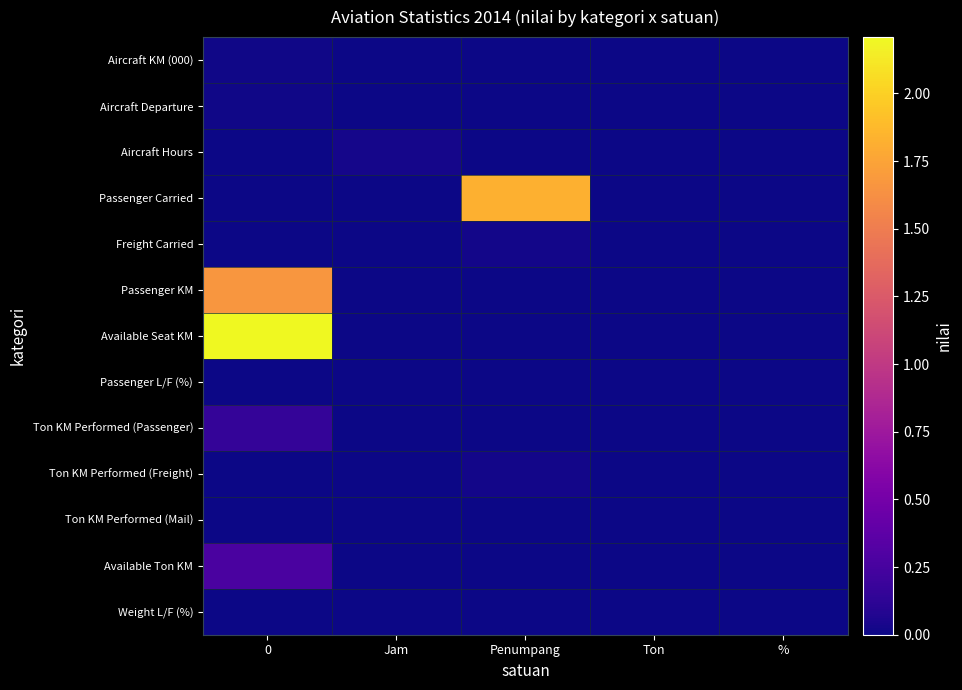

Which label corresponds to the smallest value in the chart?

Jam